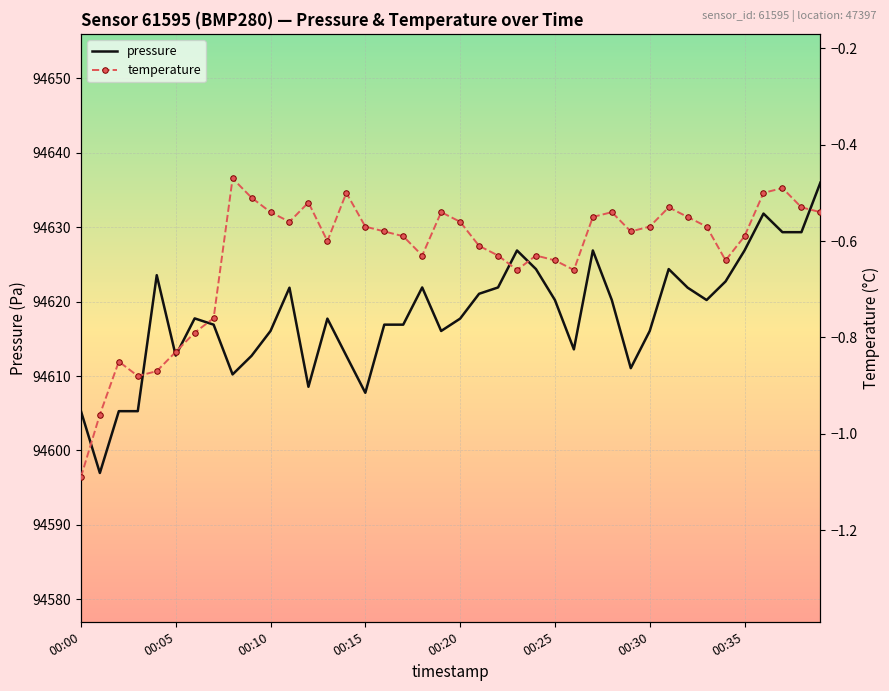

What is the smallest value displayed?

-1.1